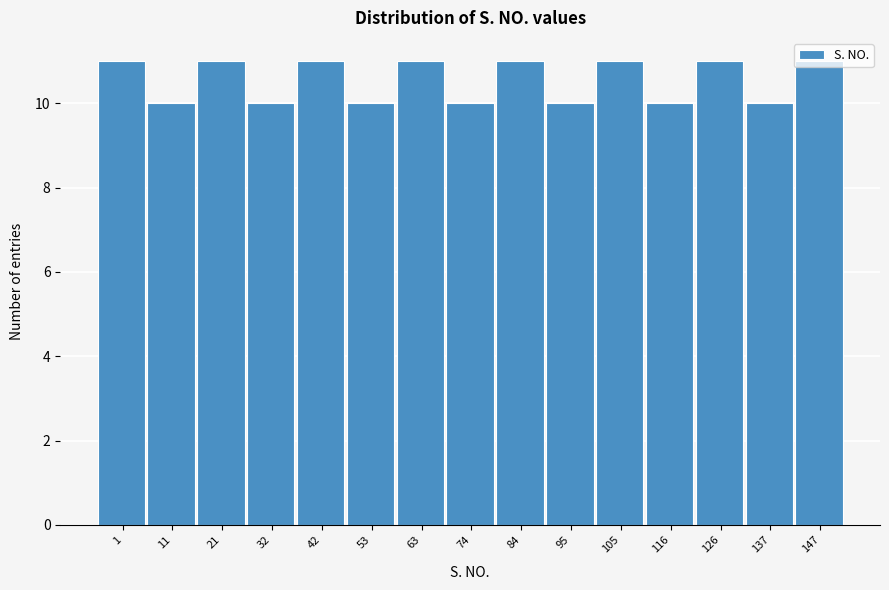

What is the sum of all values?

158